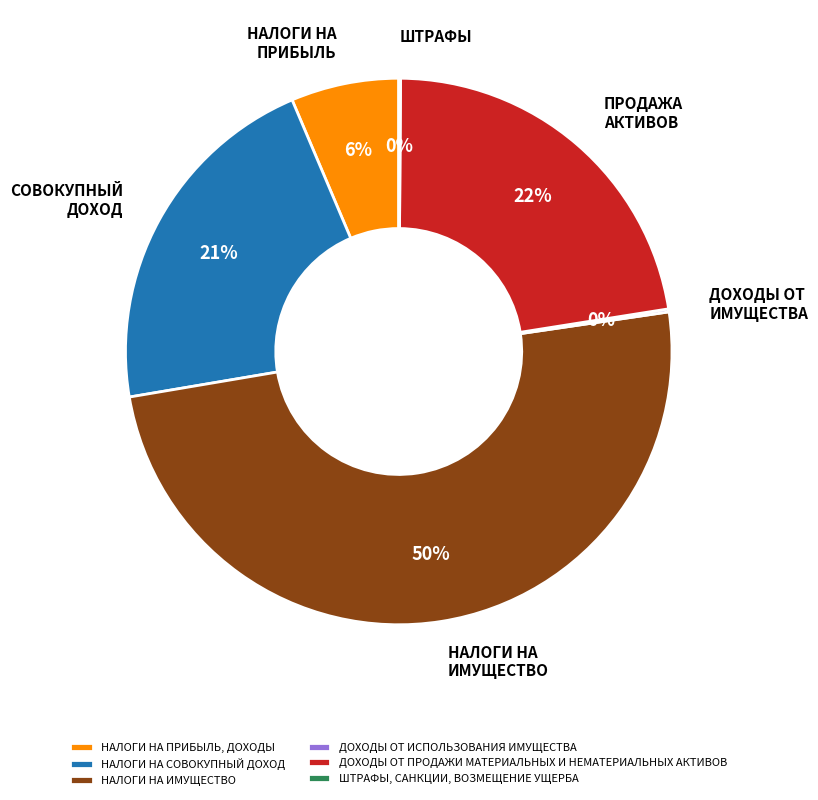

Between НАЛОГИ НА ИМУЩЕСТВО and НАЛОГИ НА ПРИБЫЛЬ, ДОХОДЫ, which is larger?

НАЛОГИ НА ИМУЩЕСТВО